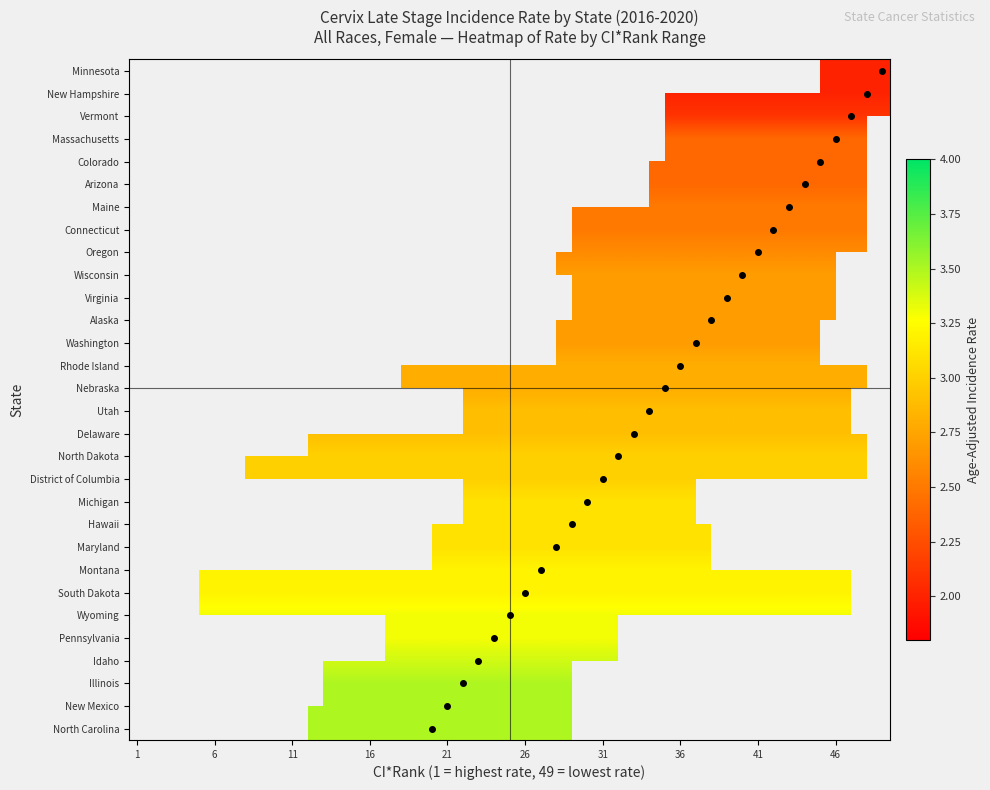

What is the smallest value displayed?

2.0